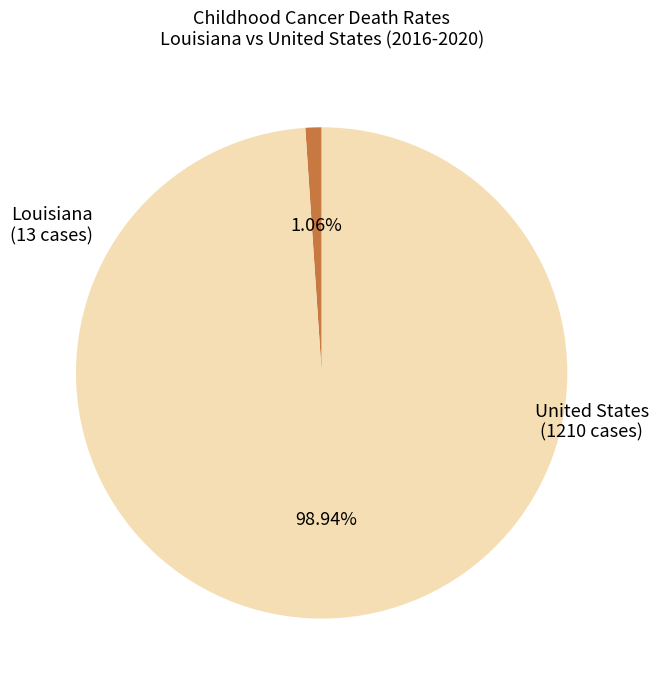

Does any single category account for the majority?

Yes